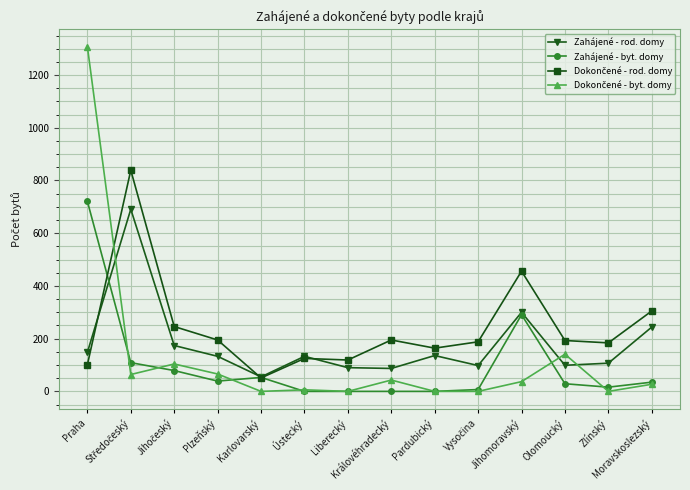

How many categories are shown in the chart?

14